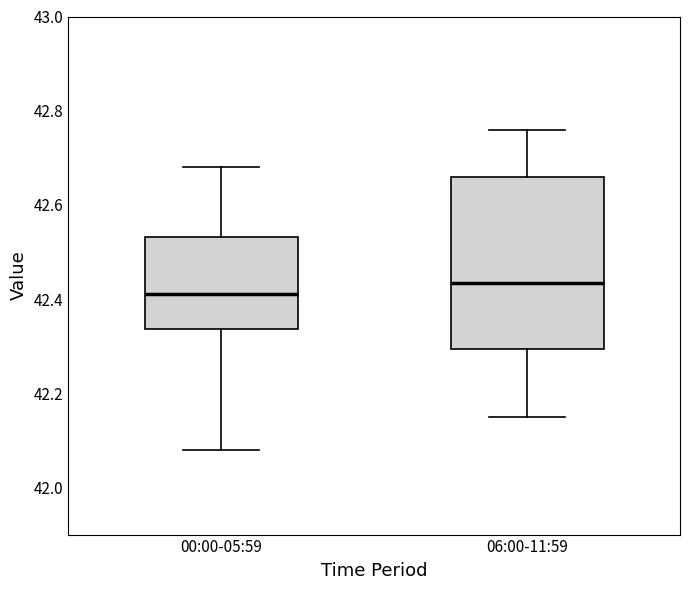

Reading left to right, read every box against the y-axis: the position of its median line, the range the box covers, and the ends of its whiskers. The values are not printed on the chart, so give them approximately, as read against the axis.

00:00-05:59: median 42.42, box 42.34 to 42.54, whiskers 42.08 to 42.68
06:00-11:59: median 42.44, box 42.30 to 42.66, whiskers 42.16 to 42.76